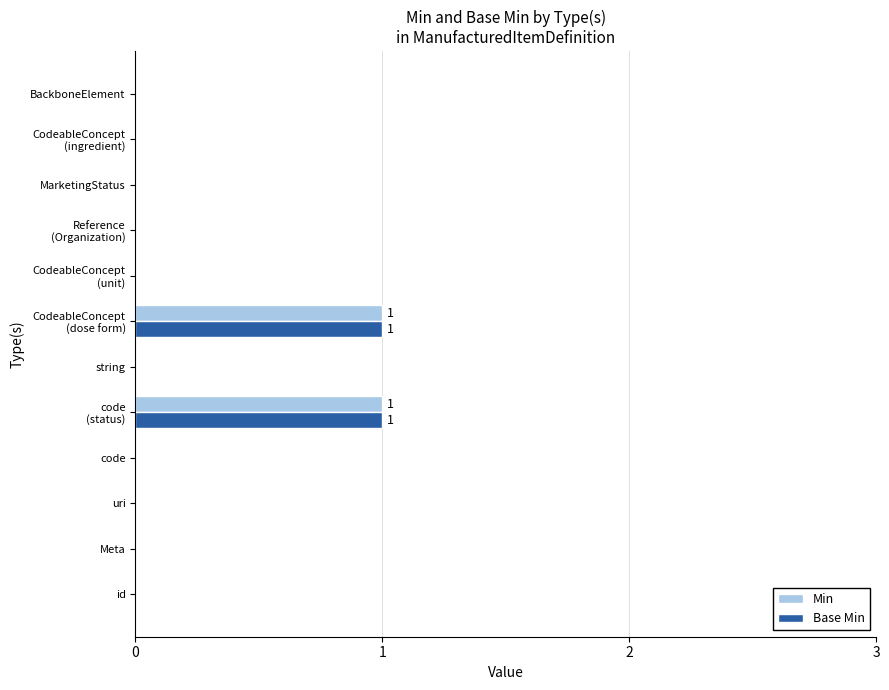

The Min series shows 0 at id. True or false?

True